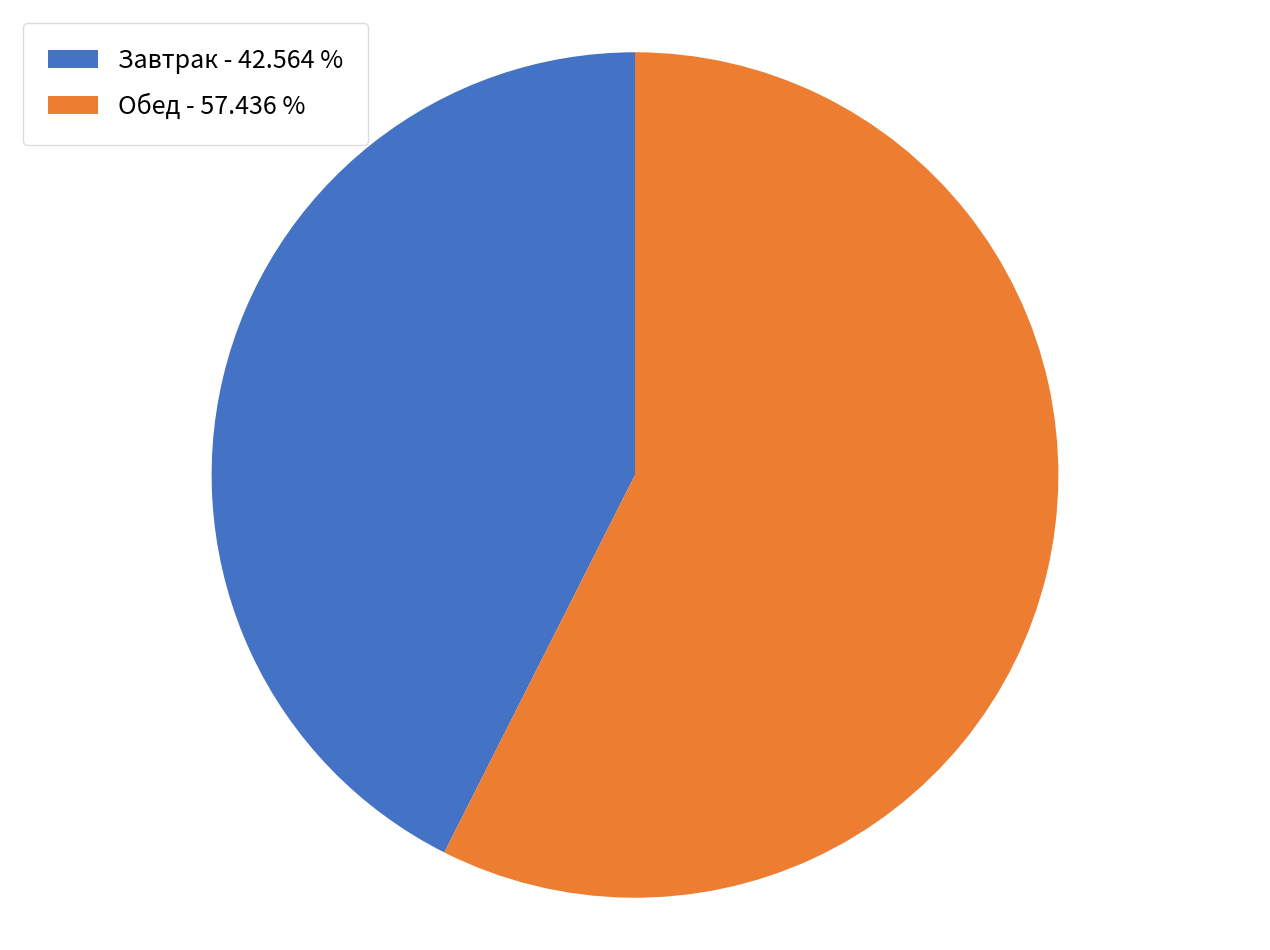

Is the sum of Завтрак - 42.564 % and Обед - 57.436 % greater than half?

Yes